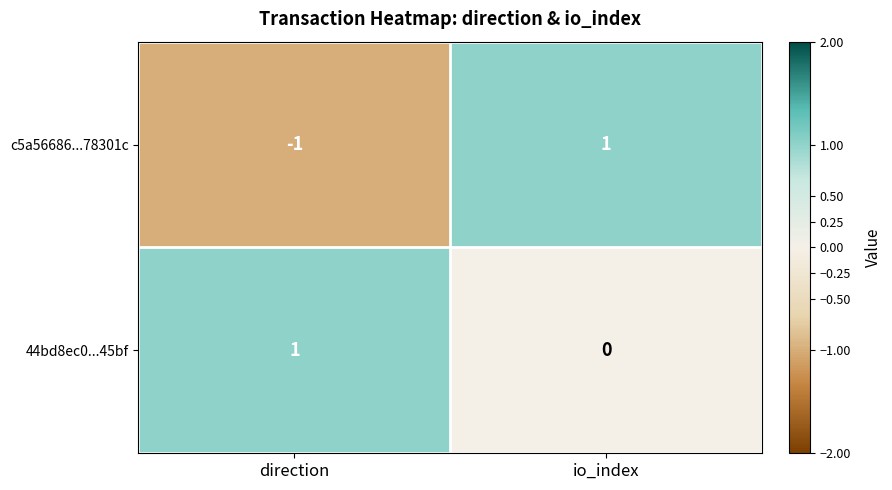

What is the maximum value shown in the chart?

1